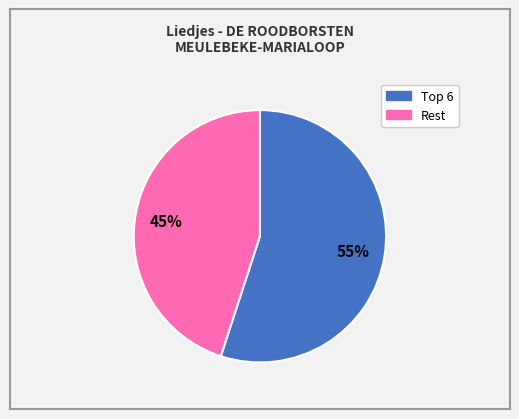

Does any single category account for the majority?

Yes